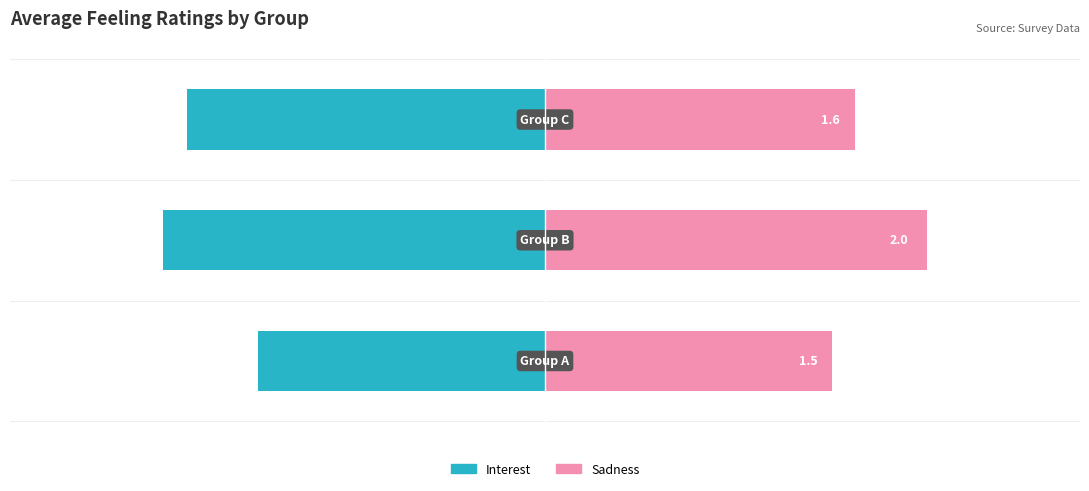

Reading left to right, list all the values displayed in this chart.

Interest: -1.5	-2.0	-1.9
Sadness: 1.5	2.0	1.6